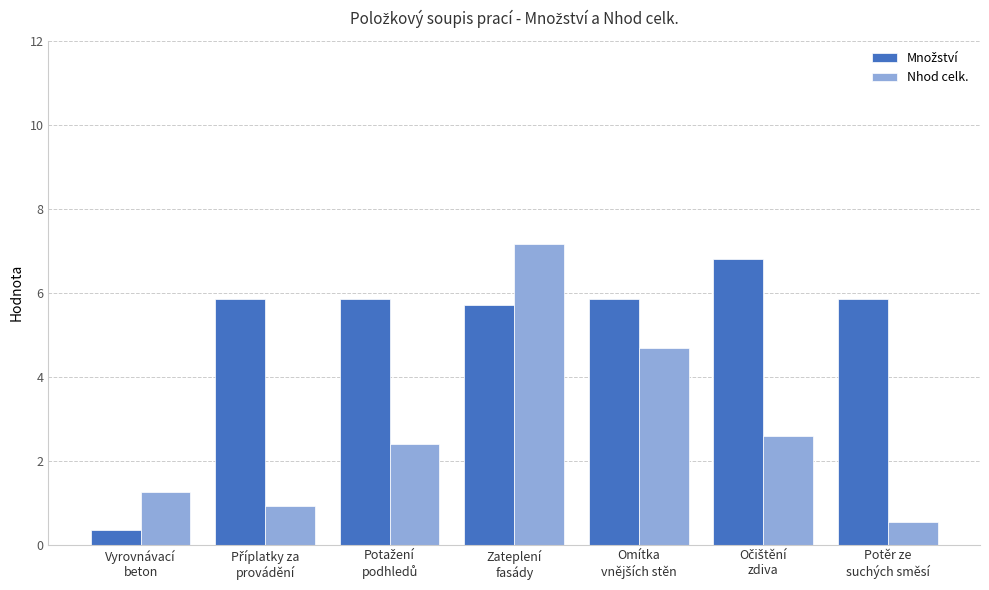

At how many categories does at least one series exceed 5?

6